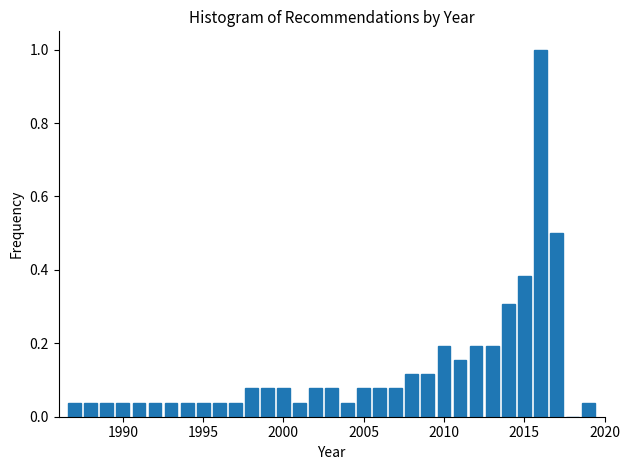

Around what value on the x-axis is the tallest bar? Give the approximate position of its centre, as read against the axis.

2016.0